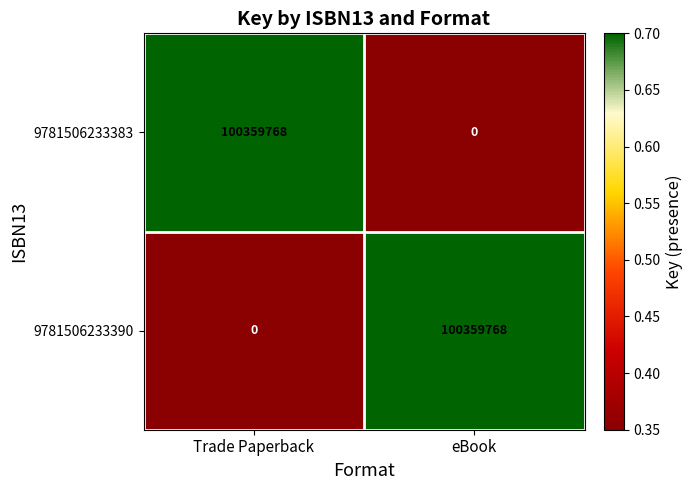

Is the value of 9781506233383 at Trade Paperback greater than the value of 9781506233390 at Trade Paperback?

Yes